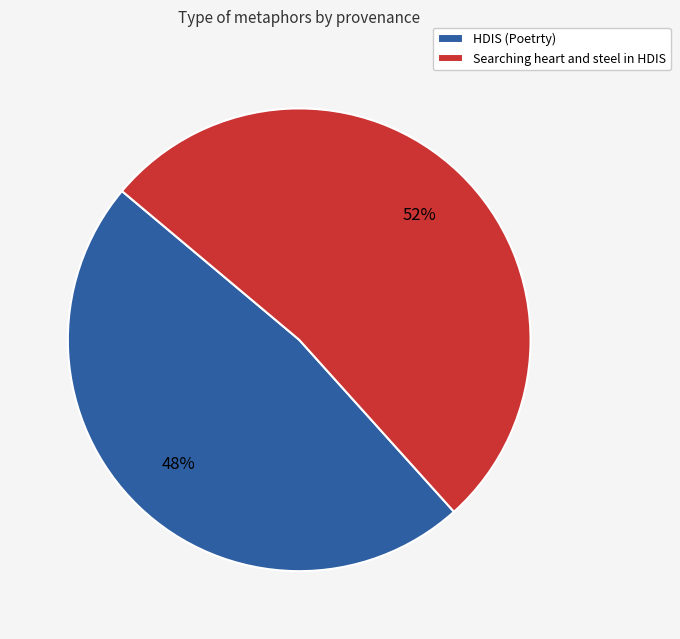

Count the number of slices in the pie.

2